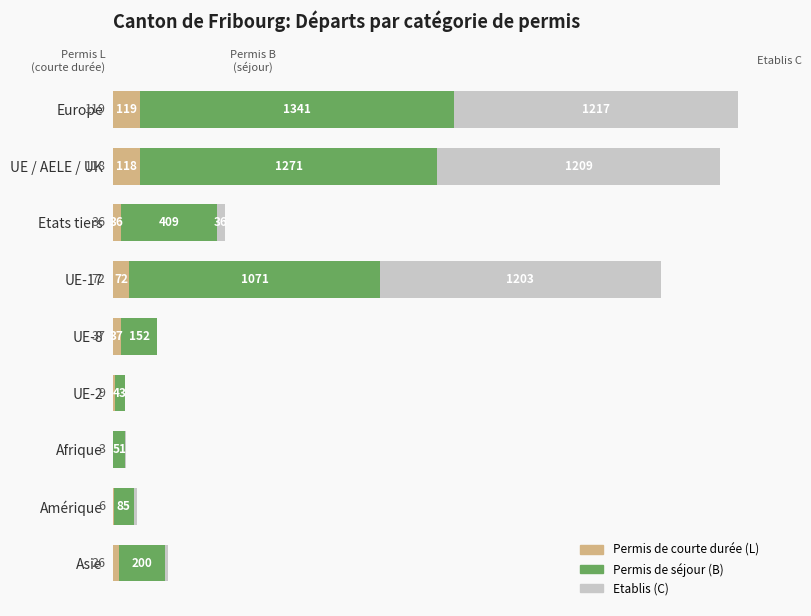

At which category is the sum across all series the highest?

Europe